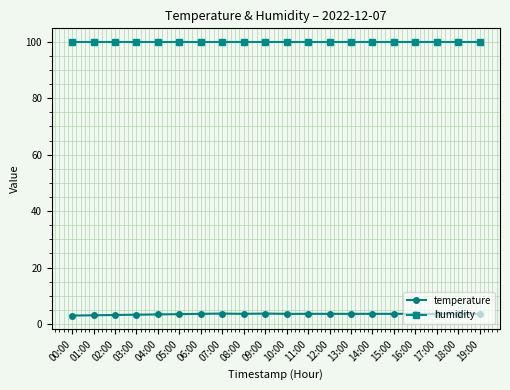

What is the maximum value shown in the chart?

99.9